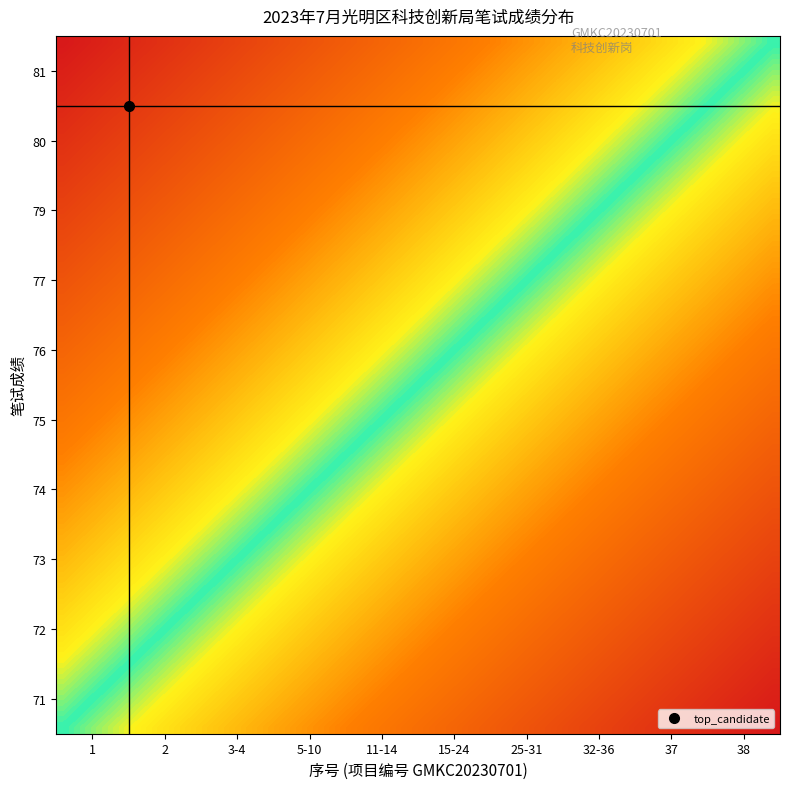

The 73 series shows 0.3 at 11-14. True or false?

False